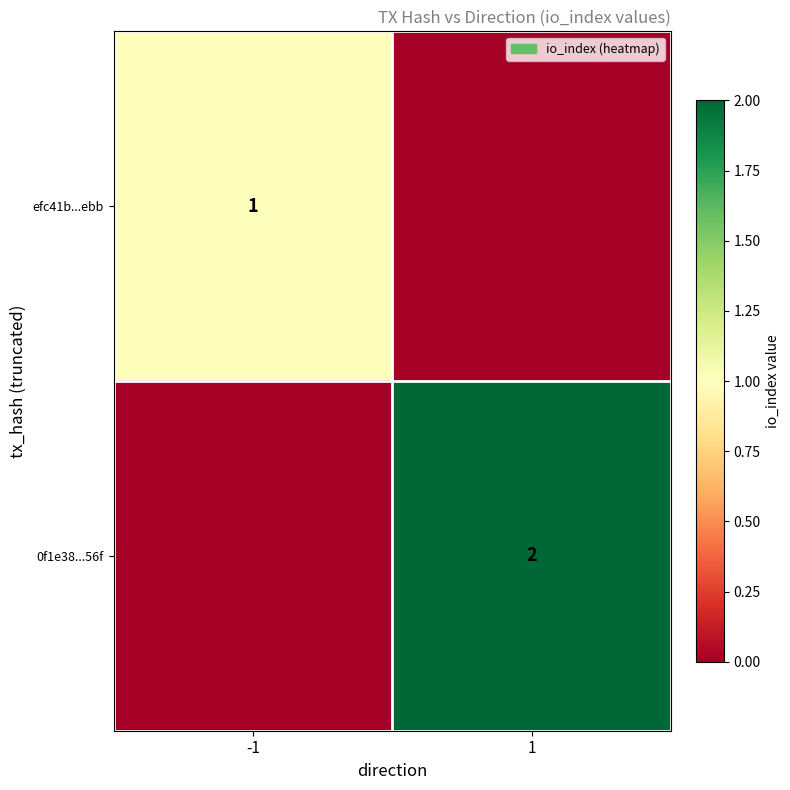

What is the total value across all series at 1?

2